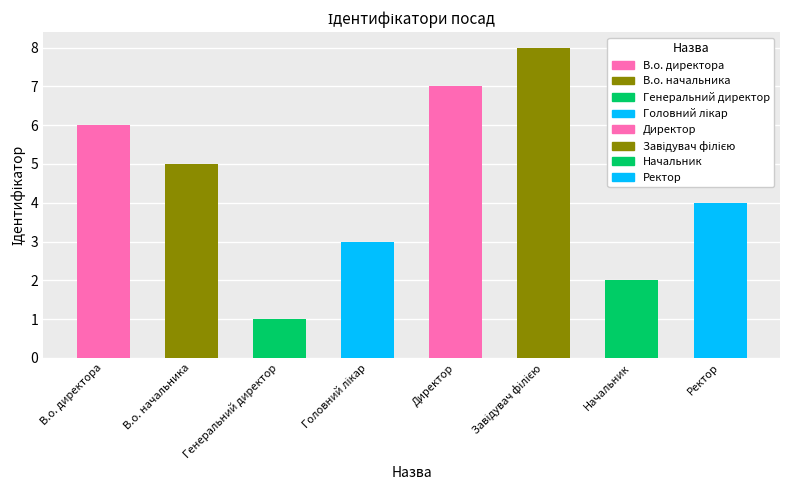

What is the maximum value shown in the chart?

8